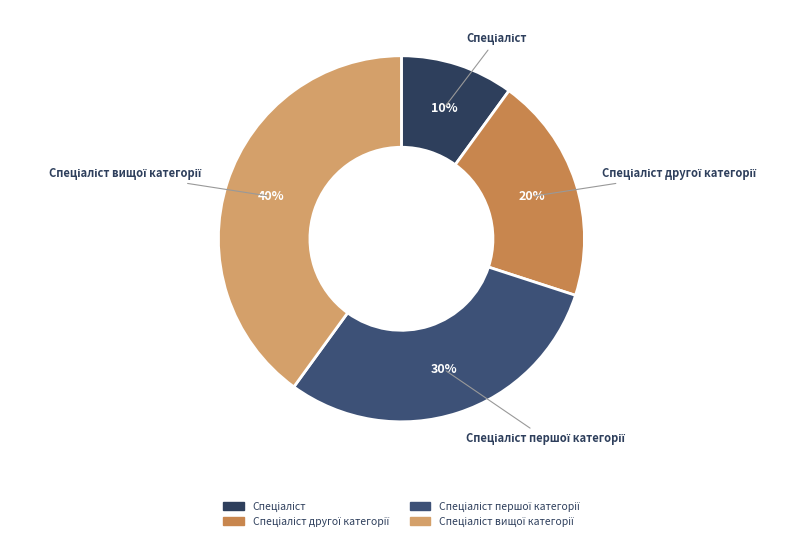

To the nearest percent, what is the difference between the largest and smallest slice percentages?

30%